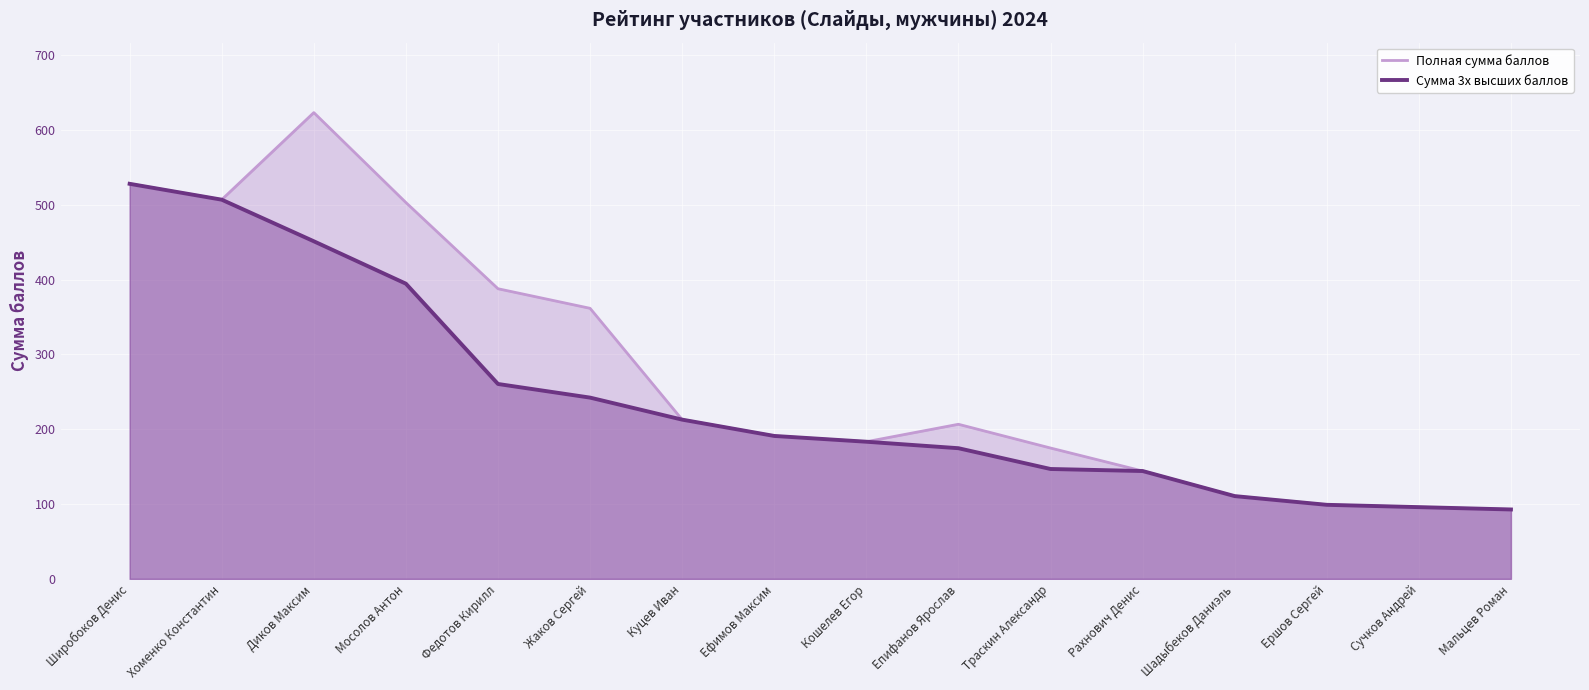

Which series has the widest spread of values?

Полная сумма баллов